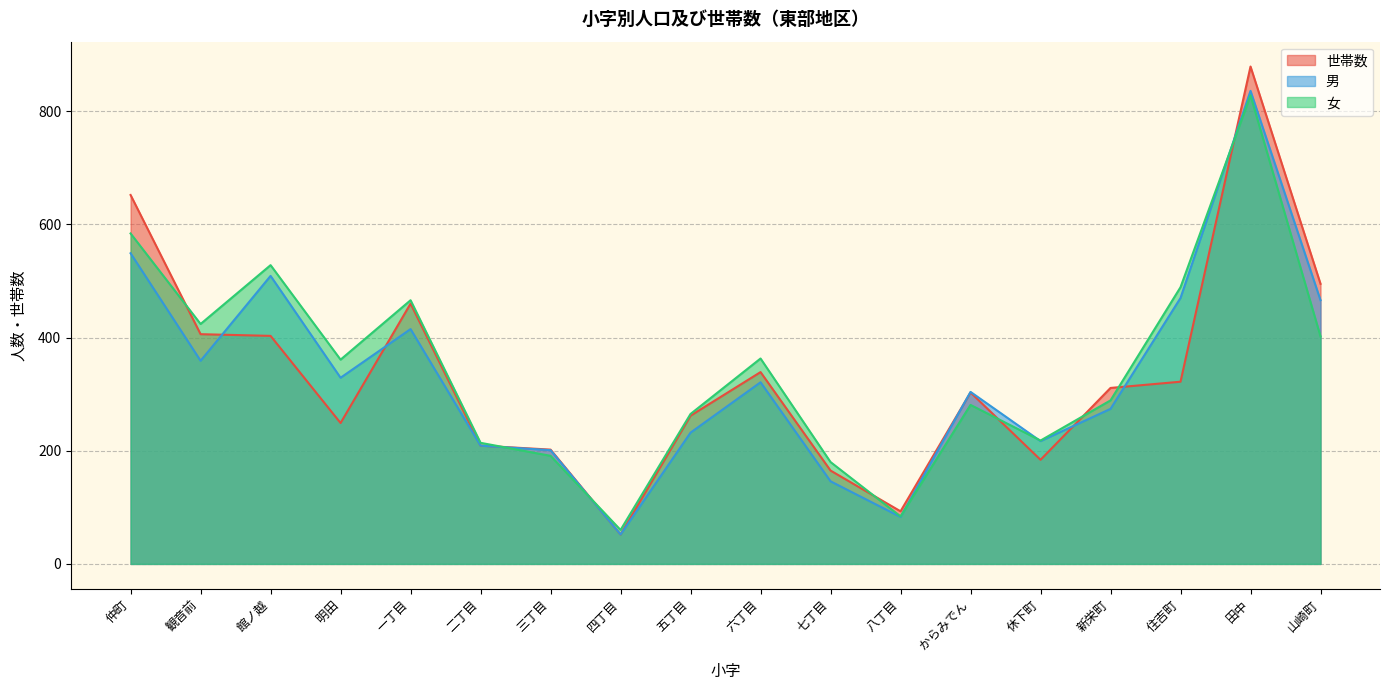

How many times do 男 and 世帯数 cross each other?

6